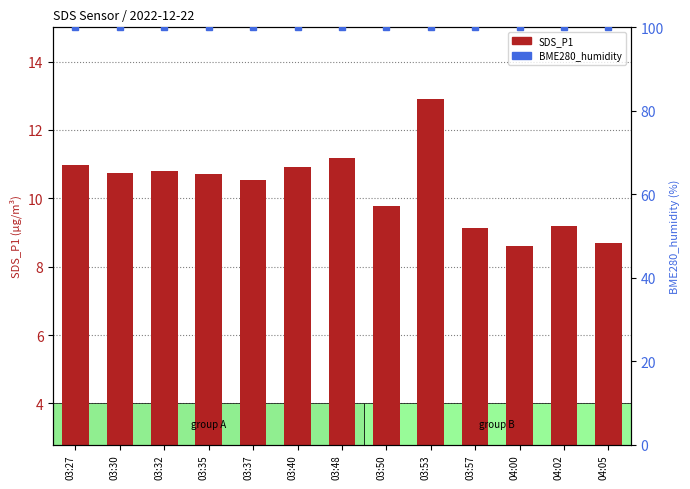

Between 03:30 and 04:02, which series saw the biggest shift?

SDS_P1